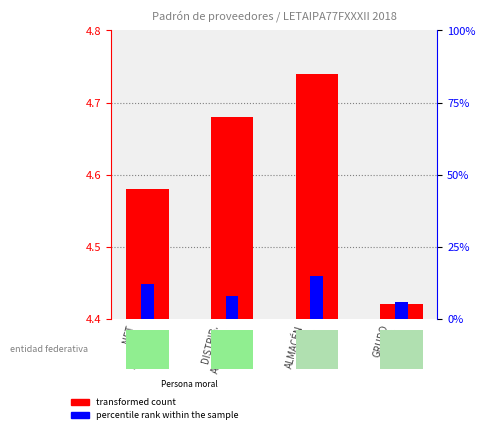

Rank the categories by transformed count value from highest to lowest.

ALMACÉN
PAPEL., DISTRIB.
AGRÍCOLA, NET
PAYROLL, GRUPO
ABA